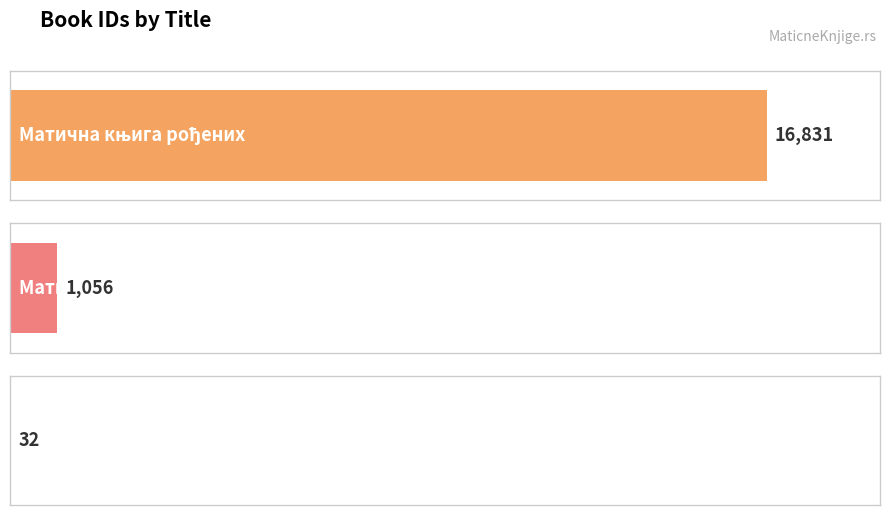

How many bars are there in total?

3